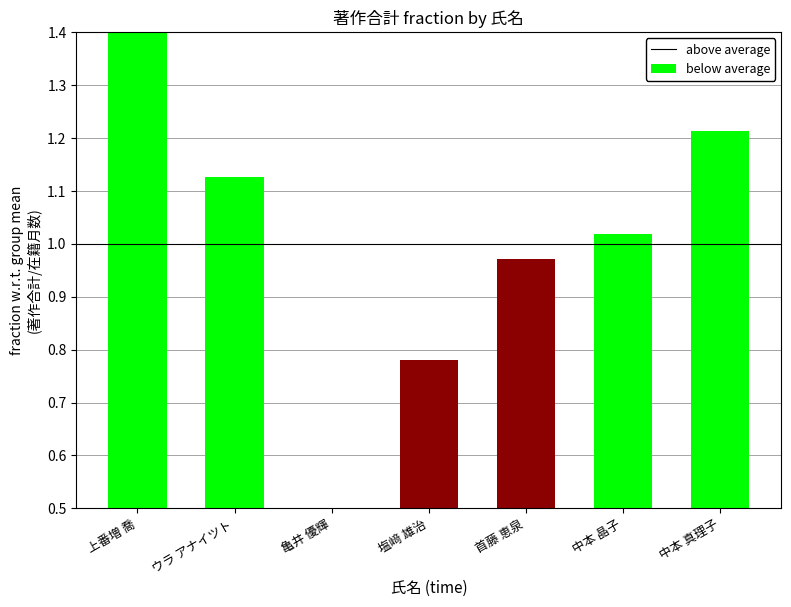

What are all the series names shown in the legend?

above average, below average